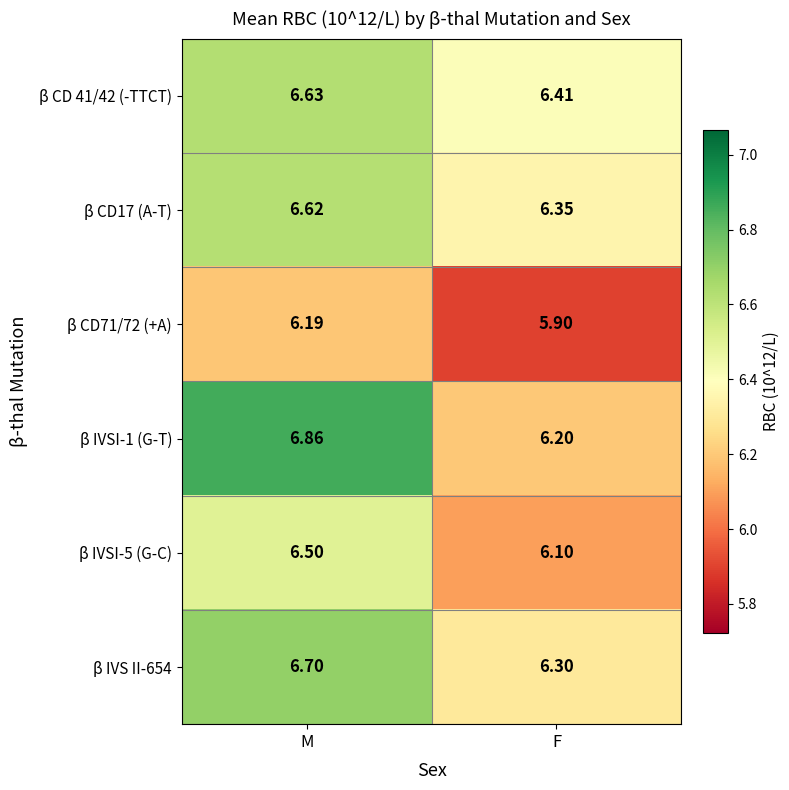

At which category does the chart reach its minimum across all series?

F